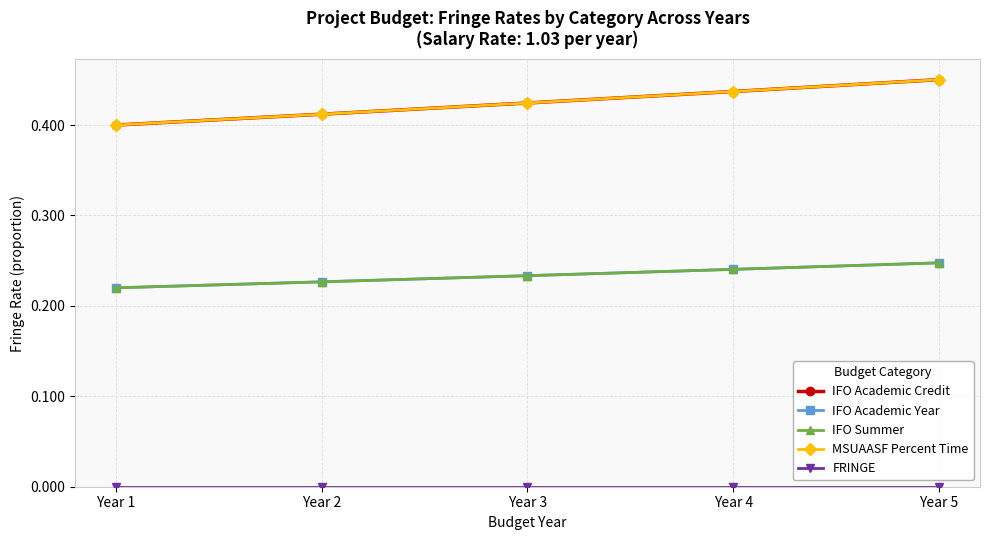

True or false: IFO Academic Year and MSUAASF Percent Time cross at least once.

False